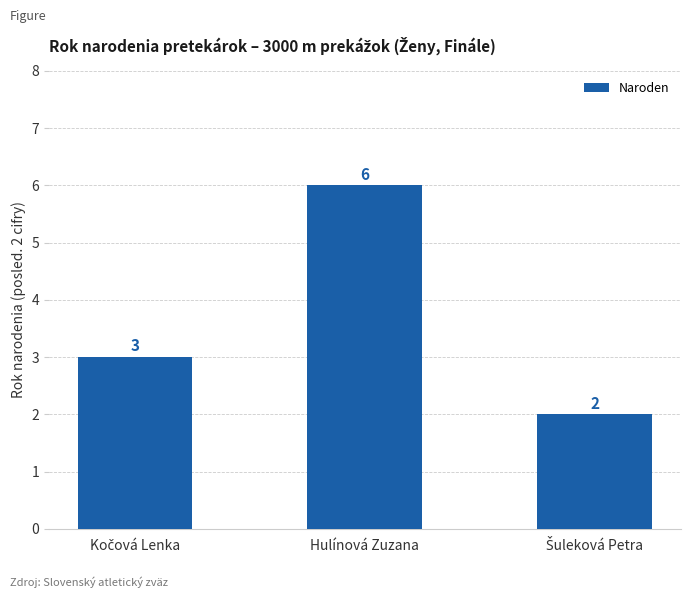

Read the value at Hulínová Zuzana.

6